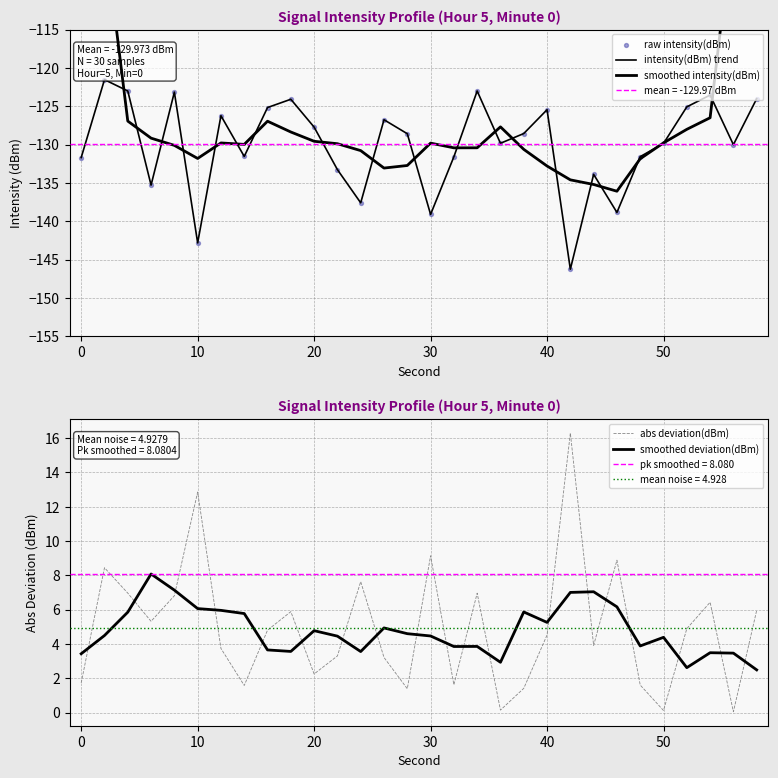

What is the highest value of the smoothed deviation(dBm) series?

8.1